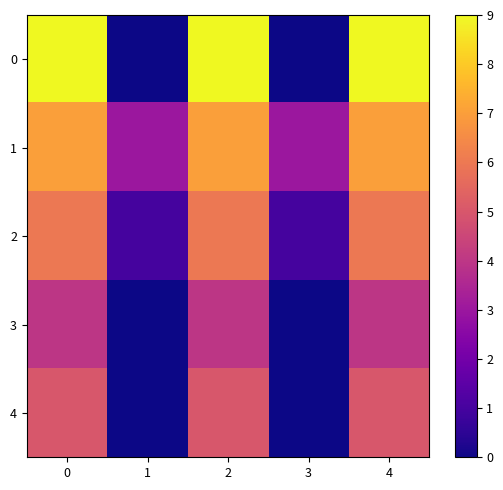

What is the spread (max minus min) of values at 1?

3